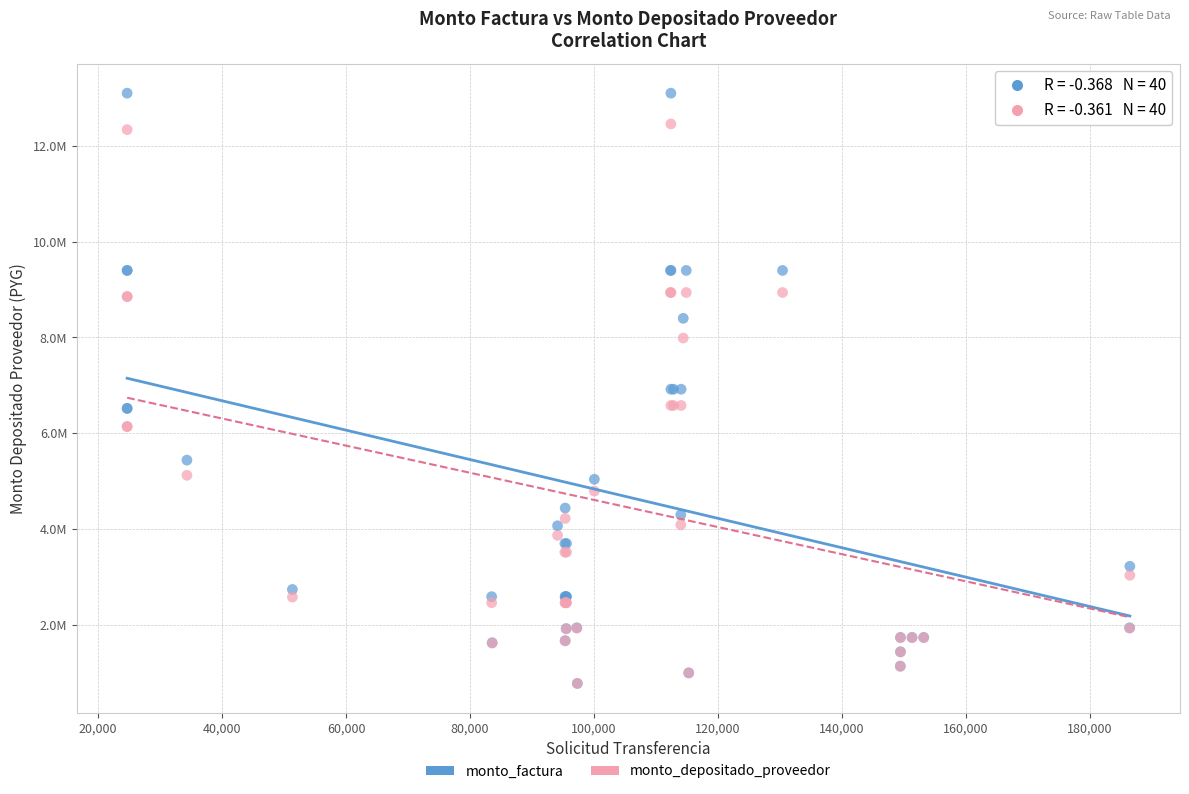

What are all the series names shown in the legend?

monto_factura, monto_depositado_proveedor